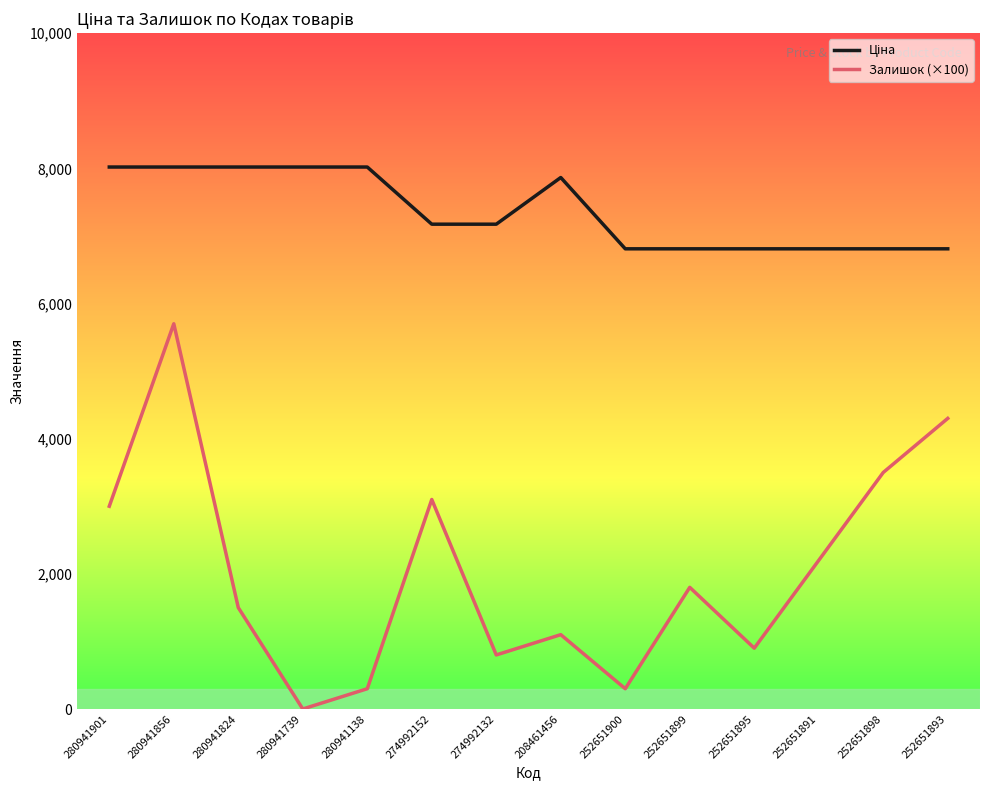

The Залишок (×100) series shows 2093.8 at 274992152. True or false?

False